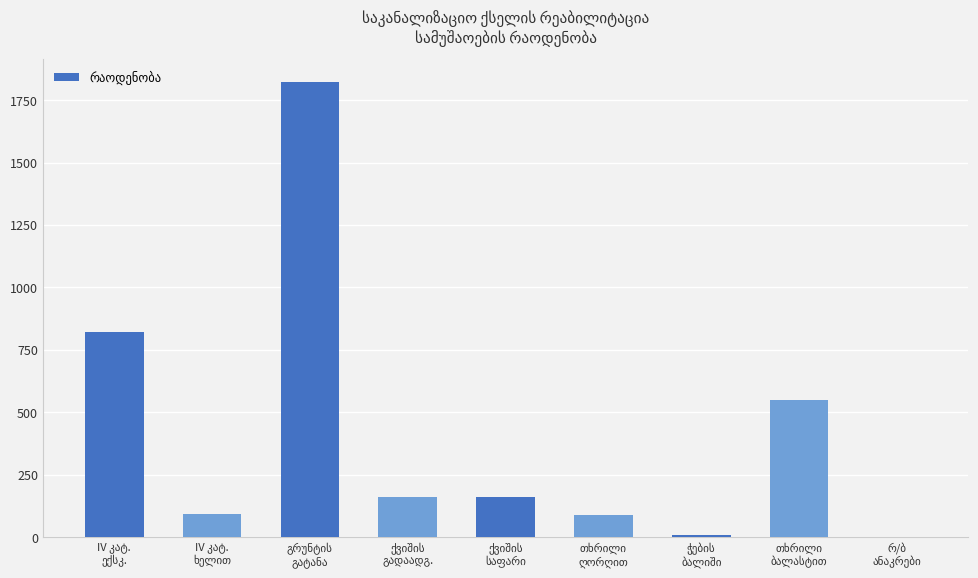

What is the greatest value displayed?

1823.9